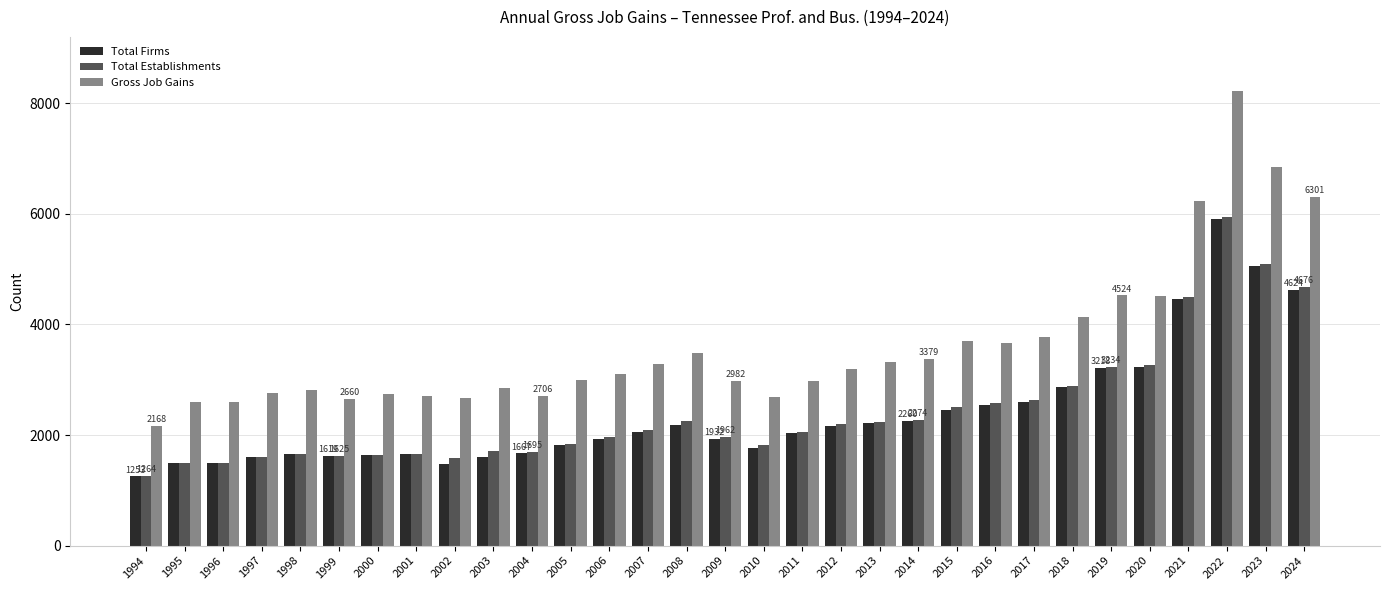

What is the difference between the maximum and minimum values in the Gross Job Gains series?

6045